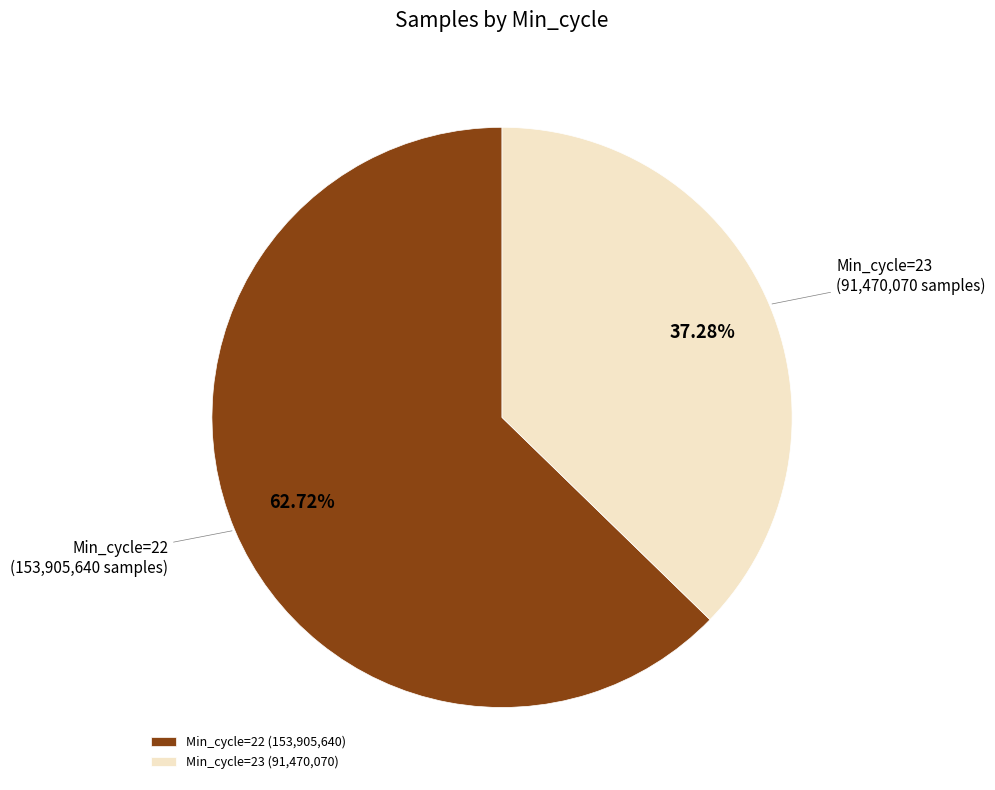

Is there a majority slice in this chart?

Yes